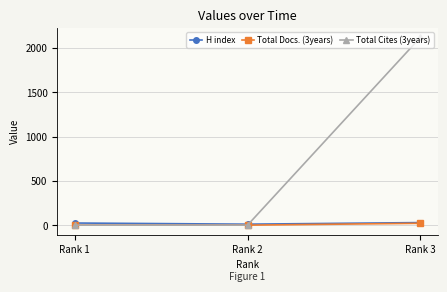

What is the greatest value displayed?

2121